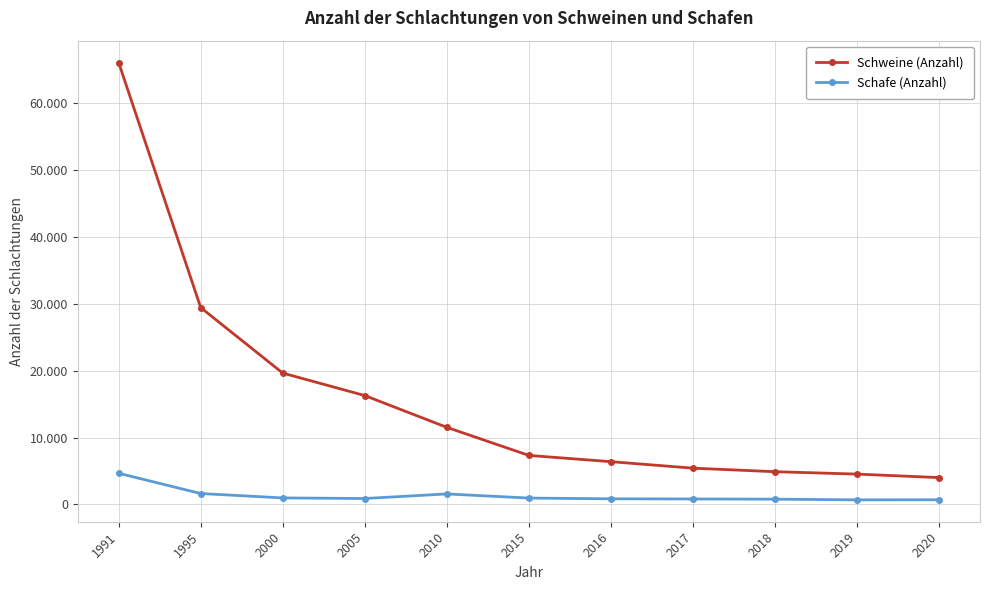

What is the value of the Schafe (Anzahl) point at the 7th from the left?

832